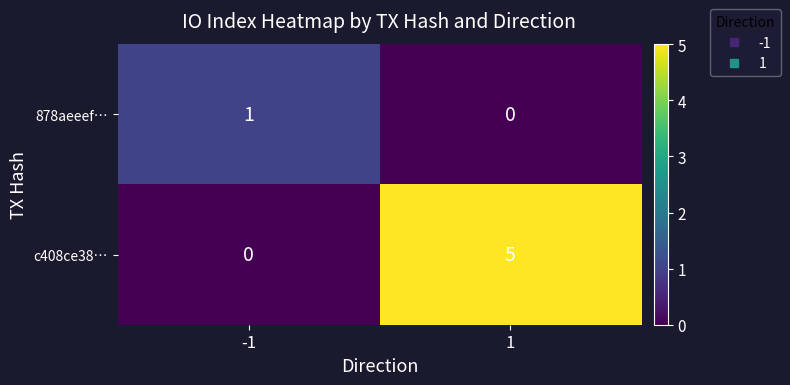

At -1, list the series in order from smallest to largest.

c408ce38…, 878aeeef…